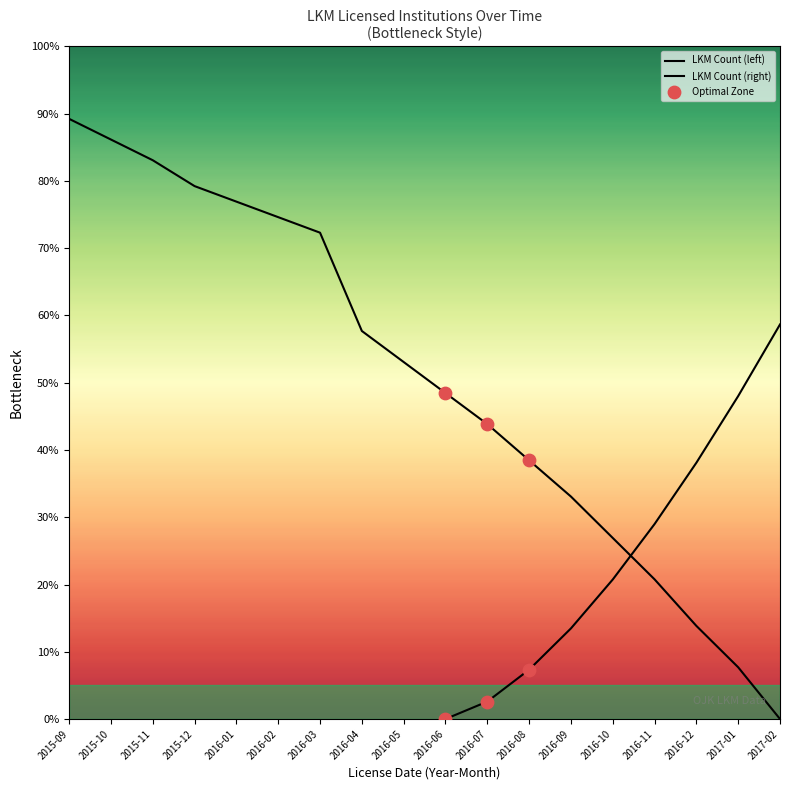

What is the change in value from 2015-11 to 2017-02?

-83.1